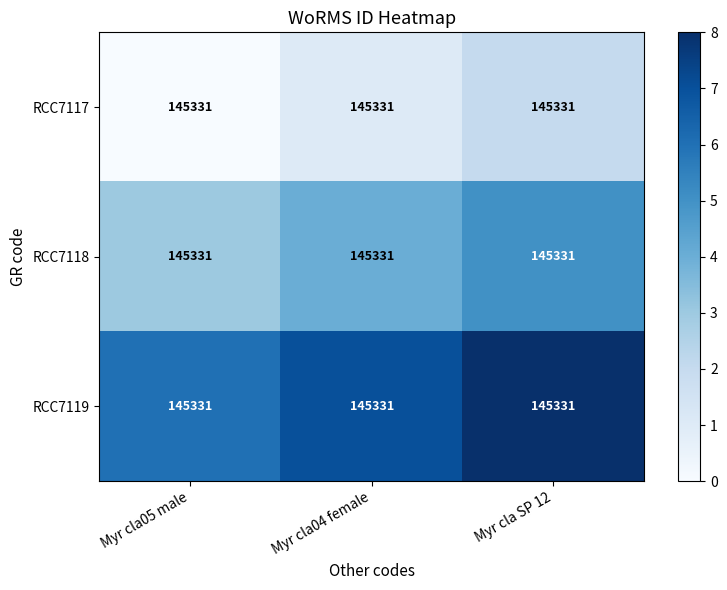

What is the highest value of the RCC7117 series?

2